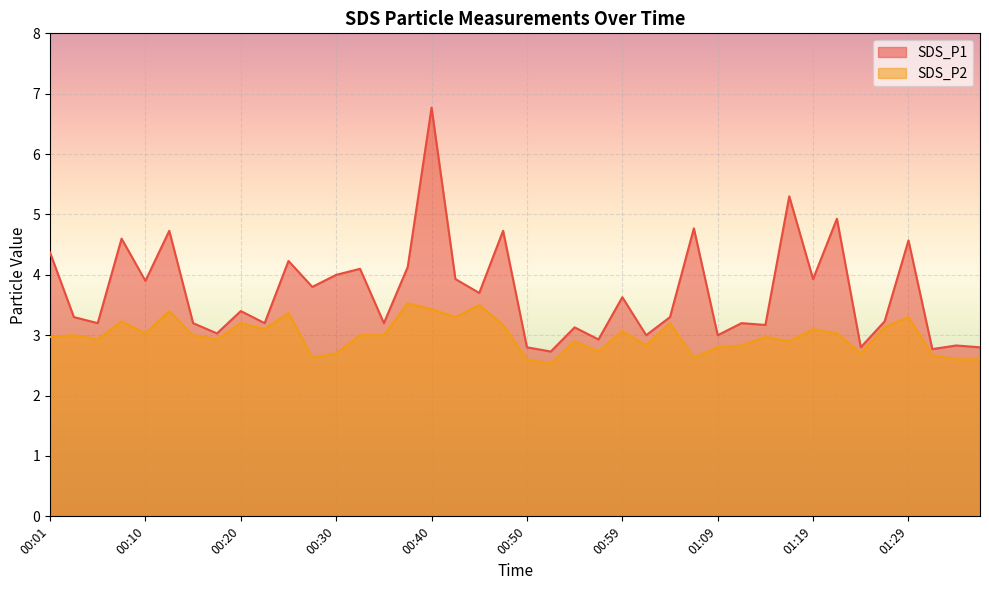

How many values in the SDS_P1 series exceed 3?

31